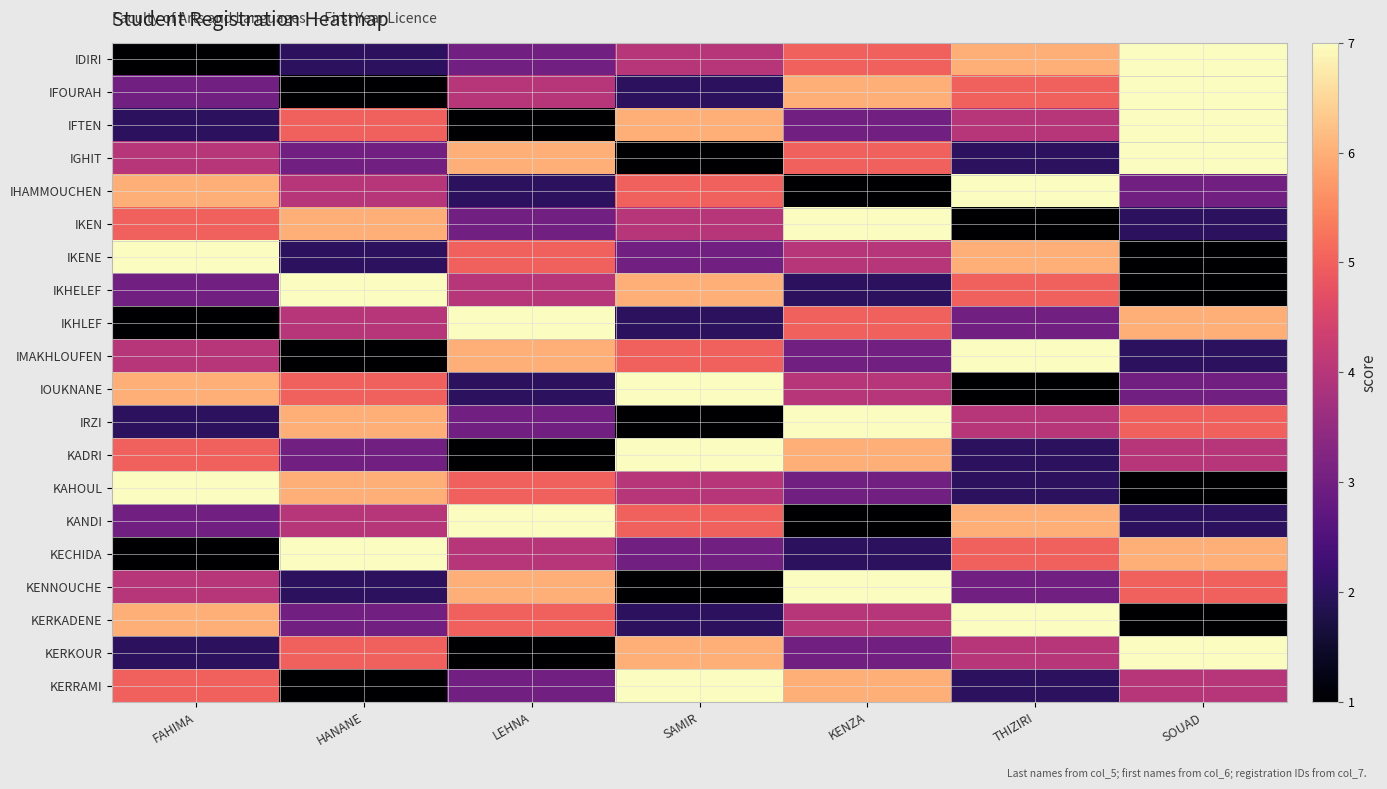

Reading left to right, transcribe all the data shown in this chart.

IDIRI: FAHIMA=1	HANANE=2	LEHNA=3	SAMIR=4	KENZA=5	THIZIRI=6	SOUAD=7
IFOURAH: FAHIMA=3	HANANE=1	LEHNA=4	SAMIR=2	KENZA=6	THIZIRI=5	SOUAD=7
IFTEN: FAHIMA=2	HANANE=5	LEHNA=1	SAMIR=6	KENZA=3	THIZIRI=4	SOUAD=7
IGHIT: FAHIMA=4	HANANE=3	LEHNA=6	SAMIR=1	KENZA=5	THIZIRI=2	SOUAD=7
IHAMMOUCHEN: FAHIMA=6	HANANE=4	LEHNA=2	SAMIR=5	KENZA=1	THIZIRI=7	SOUAD=3
IKEN: FAHIMA=5	HANANE=6	LEHNA=3	SAMIR=4	KENZA=7	THIZIRI=1	SOUAD=2
IKENE: FAHIMA=7	HANANE=2	LEHNA=5	SAMIR=3	KENZA=4	THIZIRI=6	SOUAD=1
IKHELEF: FAHIMA=3	HANANE=7	LEHNA=4	SAMIR=6	KENZA=2	THIZIRI=5	SOUAD=1
IKHLEF: FAHIMA=1	HANANE=4	LEHNA=7	SAMIR=2	KENZA=5	THIZIRI=3	SOUAD=6
IMAKHLOUFEN: FAHIMA=4	HANANE=1	LEHNA=6	SAMIR=5	KENZA=3	THIZIRI=7	SOUAD=2
IOUKNANE: FAHIMA=6	HANANE=5	LEHNA=2	SAMIR=7	KENZA=4	THIZIRI=1	SOUAD=3
IRZI: FAHIMA=2	HANANE=6	LEHNA=3	SAMIR=1	KENZA=7	THIZIRI=4	SOUAD=5
KADRI: FAHIMA=5	HANANE=3	LEHNA=1	SAMIR=7	KENZA=6	THIZIRI=2	SOUAD=4
KAHOUL: FAHIMA=7	HANANE=6	LEHNA=5	SAMIR=4	KENZA=3	THIZIRI=2	SOUAD=1
KANDI: FAHIMA=3	HANANE=4	LEHNA=7	SAMIR=5	KENZA=1	THIZIRI=6	SOUAD=2
KECHIDA: FAHIMA=1	HANANE=7	LEHNA=4	SAMIR=3	KENZA=2	THIZIRI=5	SOUAD=6
KENNOUCHE: FAHIMA=4	HANANE=2	LEHNA=6	SAMIR=1	KENZA=7	THIZIRI=3	SOUAD=5
KERKADENE: FAHIMA=6	HANANE=3	LEHNA=5	SAMIR=2	KENZA=4	THIZIRI=7	SOUAD=1
KERKOUR: FAHIMA=2	HANANE=5	LEHNA=1	SAMIR=6	KENZA=3	THIZIRI=4	SOUAD=7
KERRAMI: FAHIMA=5	HANANE=1	LEHNA=3	SAMIR=7	KENZA=6	THIZIRI=2	SOUAD=4